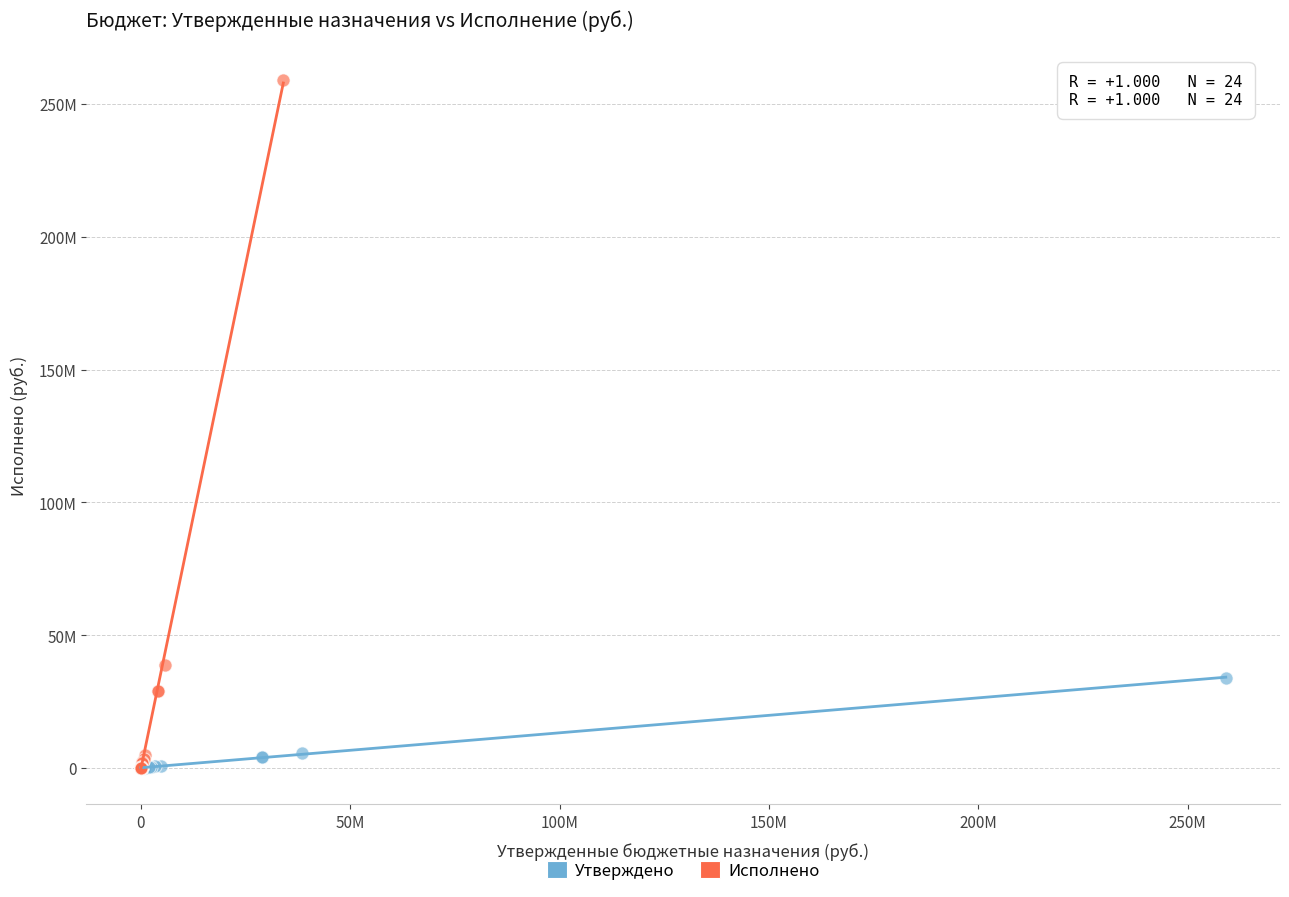

What are all the series names shown in the legend?

Утверждено, Исполнено